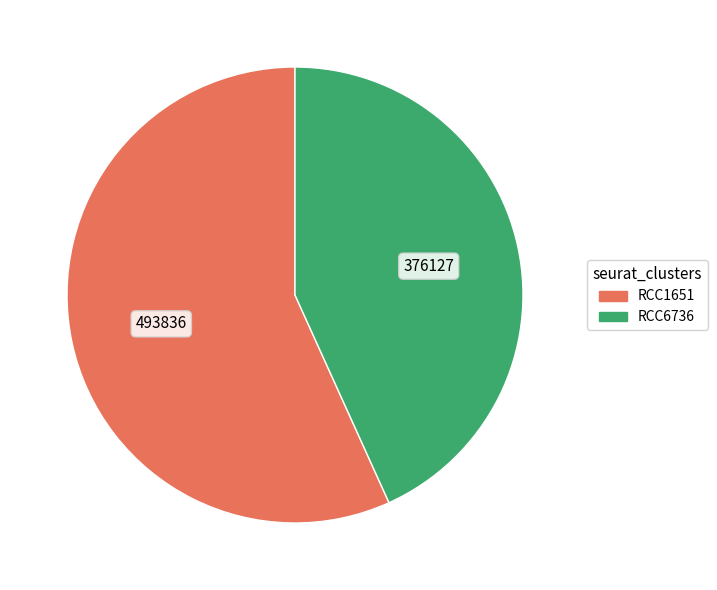

How many segments does this pie chart have?

2